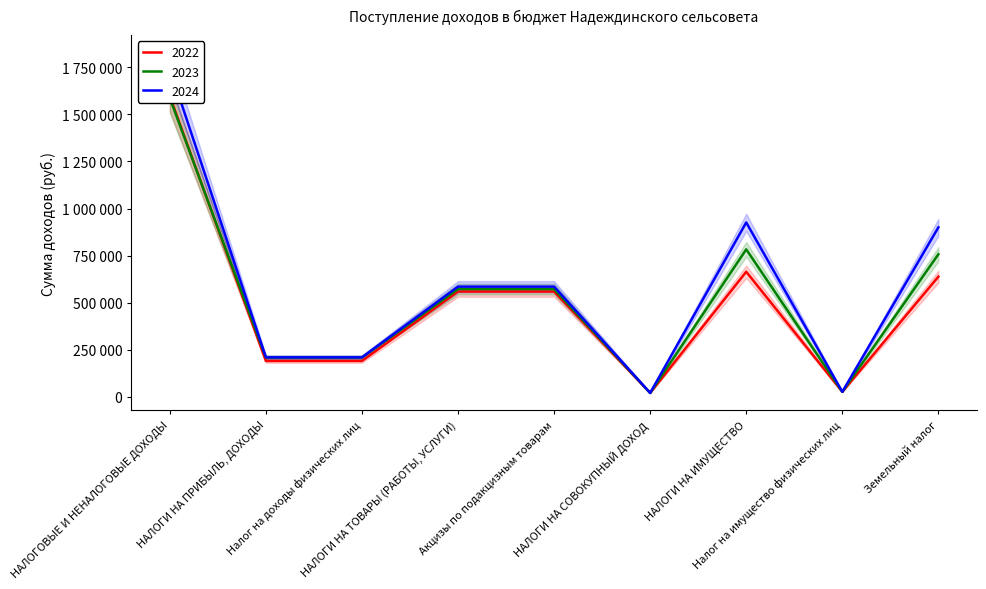

Which category has the lowest value across all series?

НАЛОГИ НА СОВОКУПНЫЙ ДОХОД